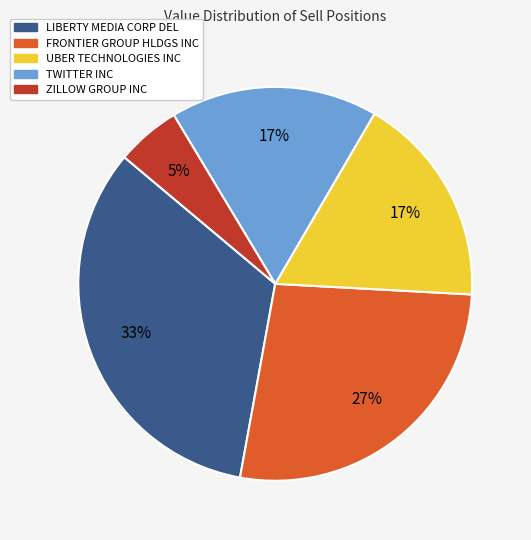

Does TWITTER INC represent more than half of the total?

No